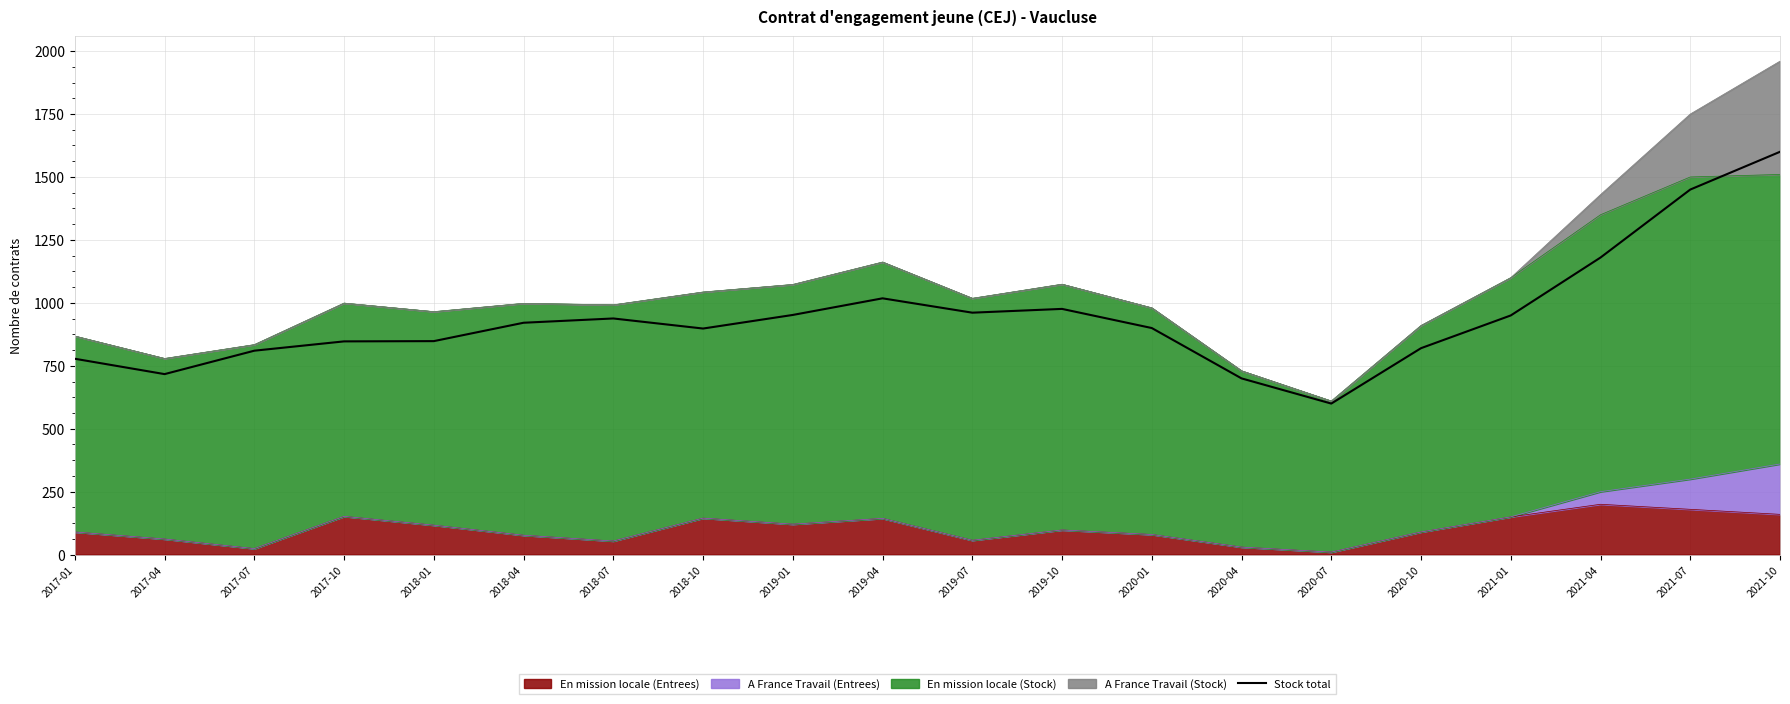

Where is the first local maximum?

2018-07